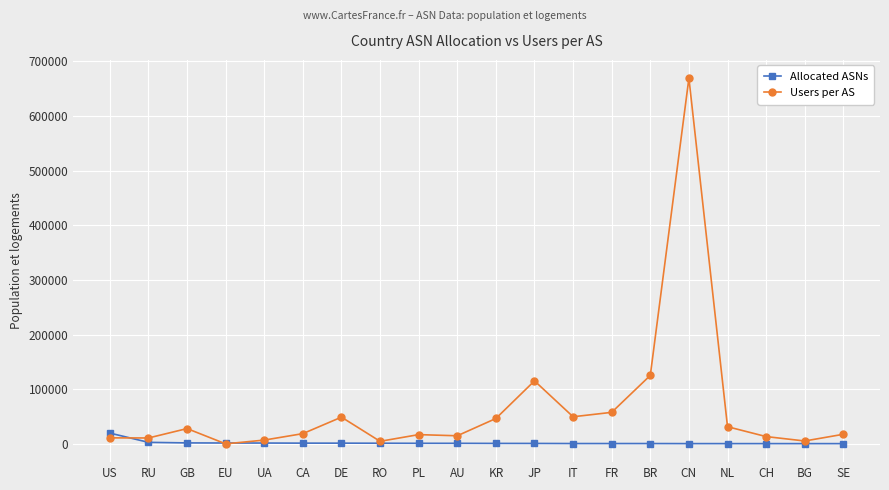

At which label is Users per AS closest to 334439?

BR